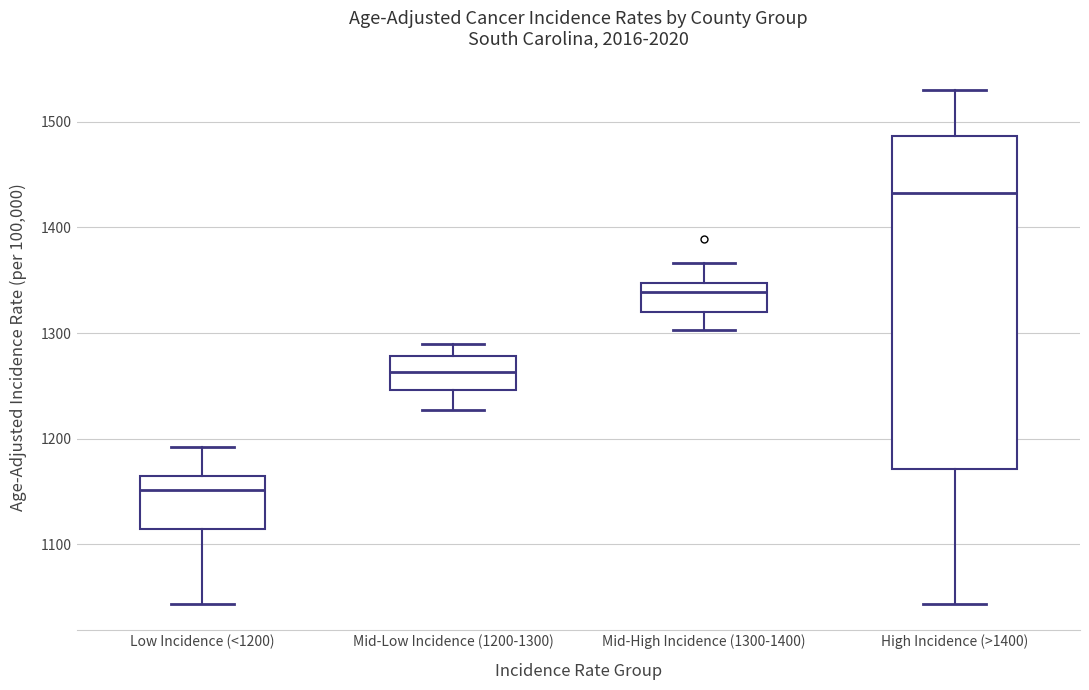

Which box has the highest median line?

High Incidence (>1400)